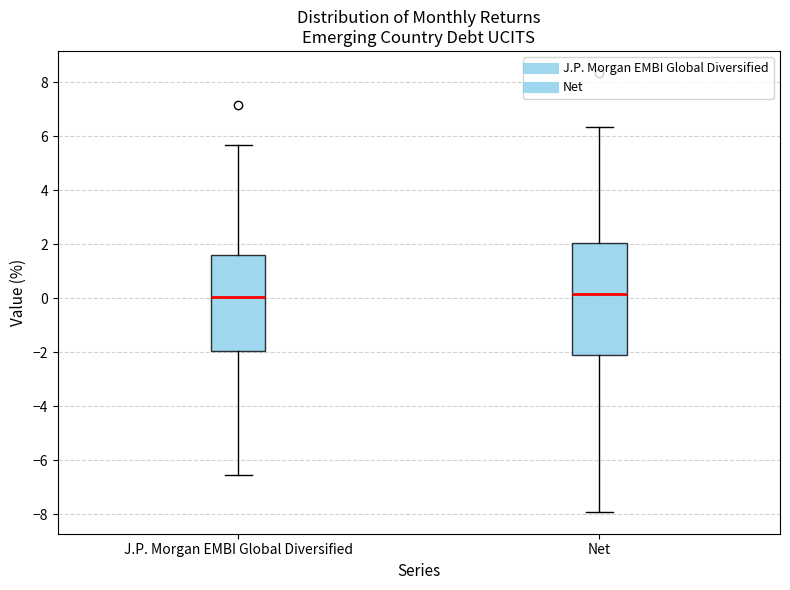

Reading left to right, read every box against the y-axis: the position of its median line, the range the box covers, and the ends of its whiskers. The values are not printed on the chart, so give them approximately, as read against the axis.

J.P. Morgan EMBI Global Diversified: median 0.0, box -2.0 to 1.6, whiskers -6.6 to 5.6
Net: median 0.2, box -2.2 to 2.0, whiskers -7.8 to 6.4